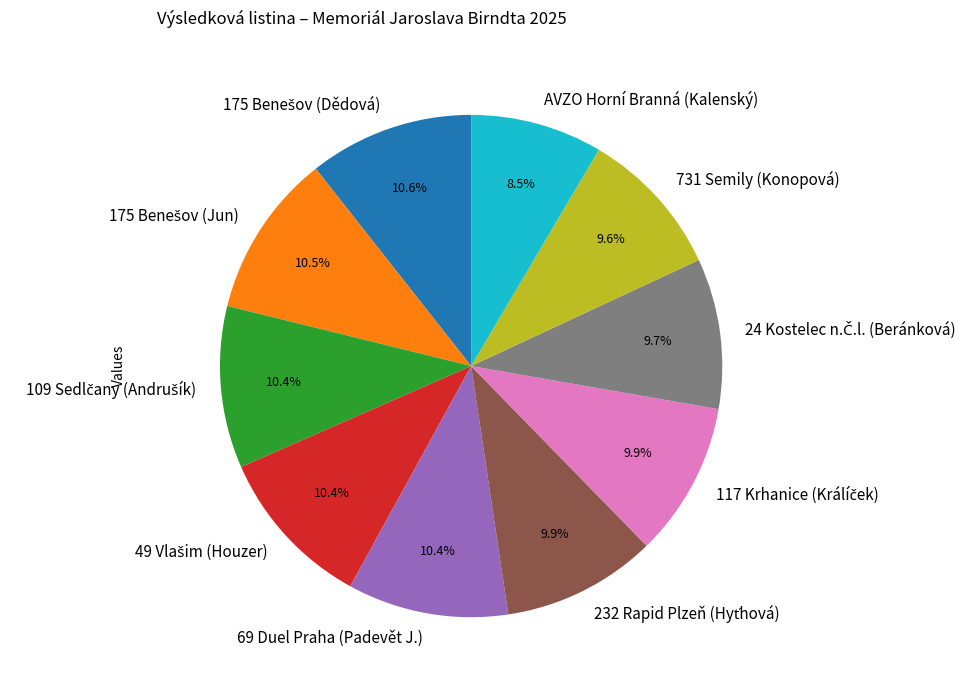

Is there any slice that represents more than half of the pie?

No